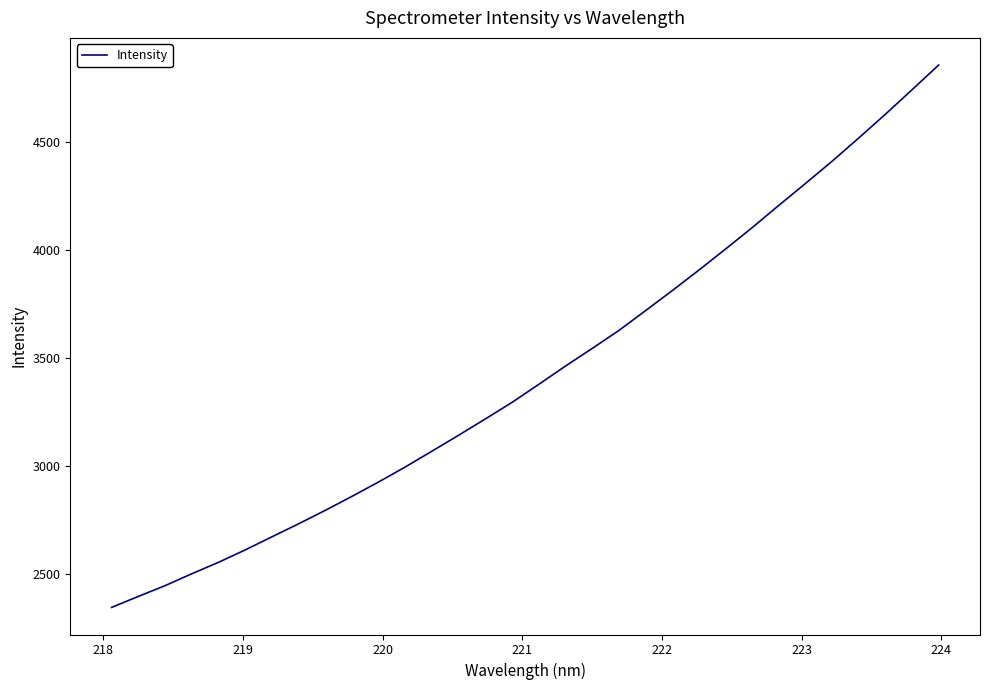

What is the difference between the maximum and minimum values?

2512.7